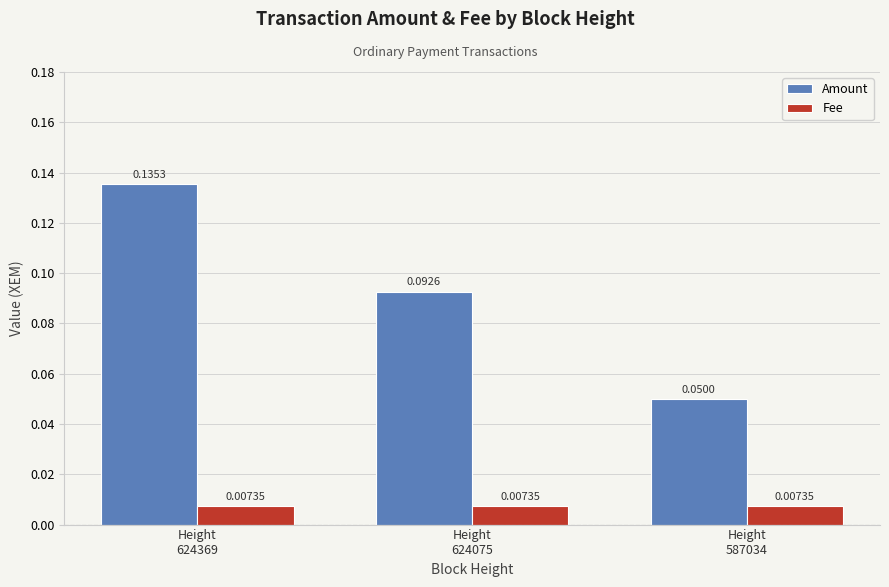

Does the chart contain any negative values?

No